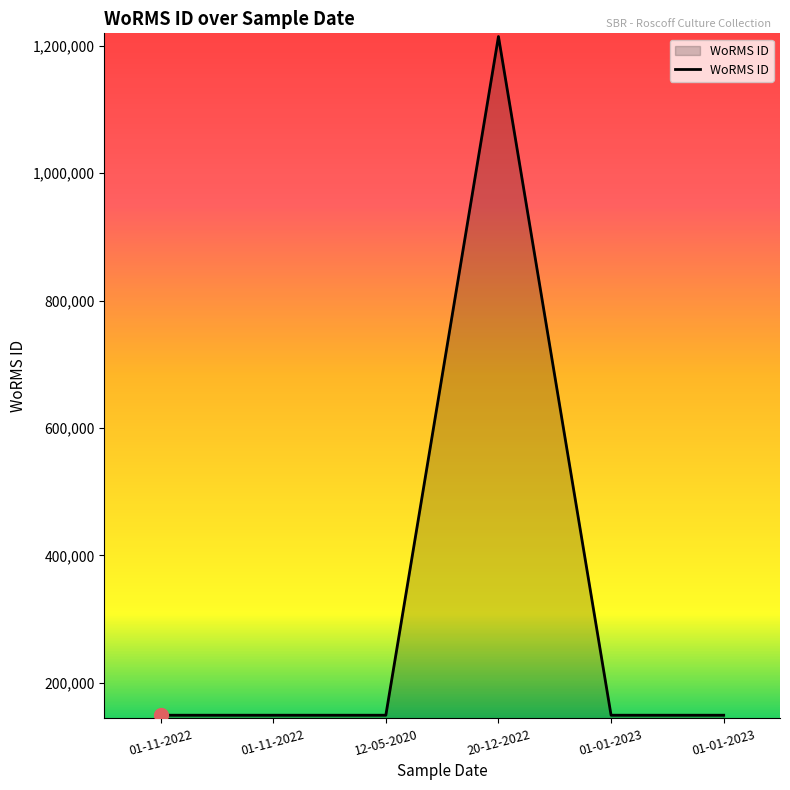

At which category does the chart reach its peak across all series?

20-12-2022